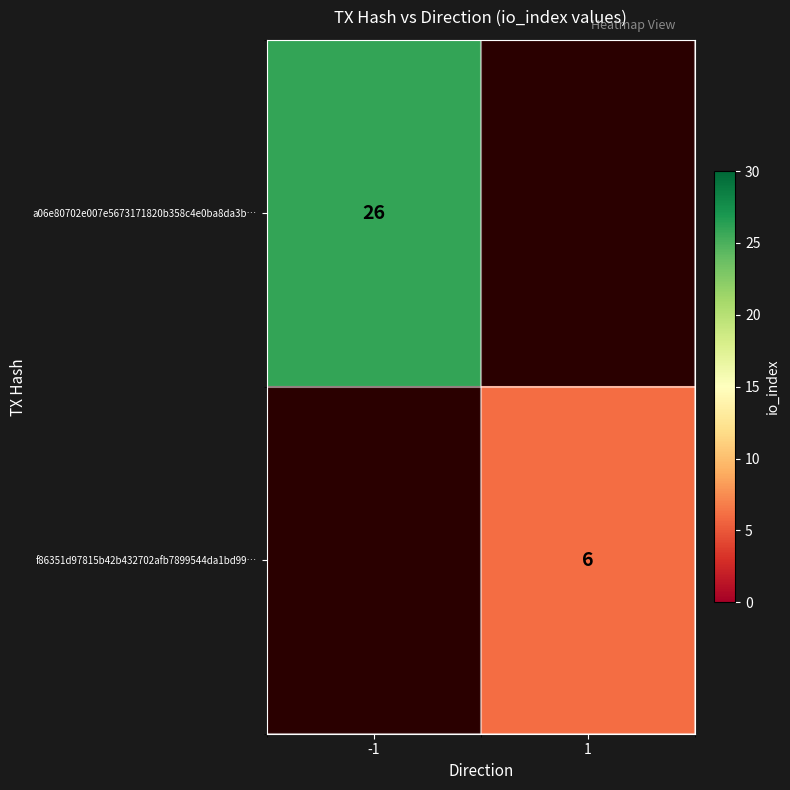

True or false: a06e80702e007e5673171820b358c4e0ba8da3b… has a value of 26 at -1.

True